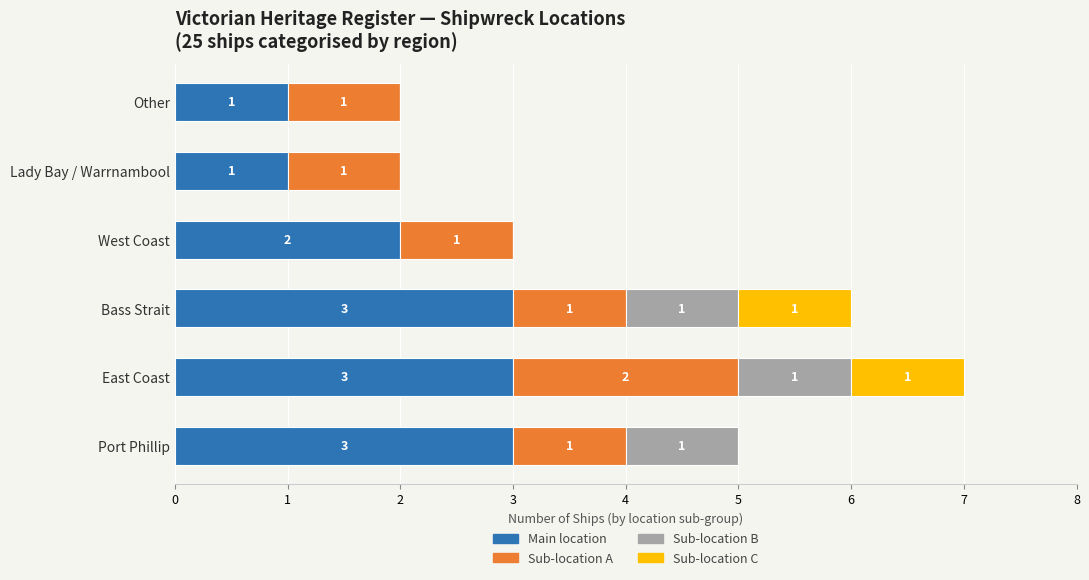

What are all the series names shown in the legend?

Main location, Sub-location A, Sub-location B, Sub-location C